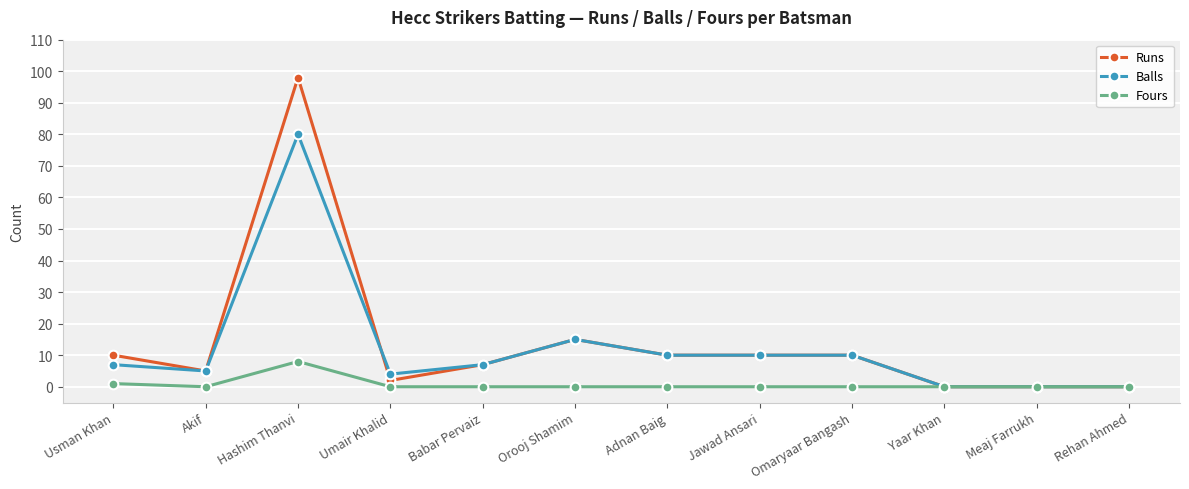

True or false: Runs has a value of 7 at Babar Pervaiz.

True